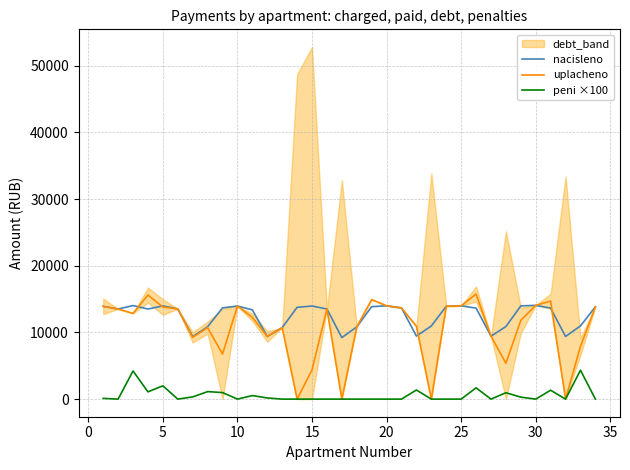

What is the highest value of the nacisleno series?

14059.4